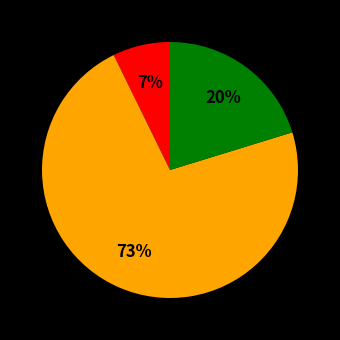

Is there any slice that represents more than half of the pie?

Yes